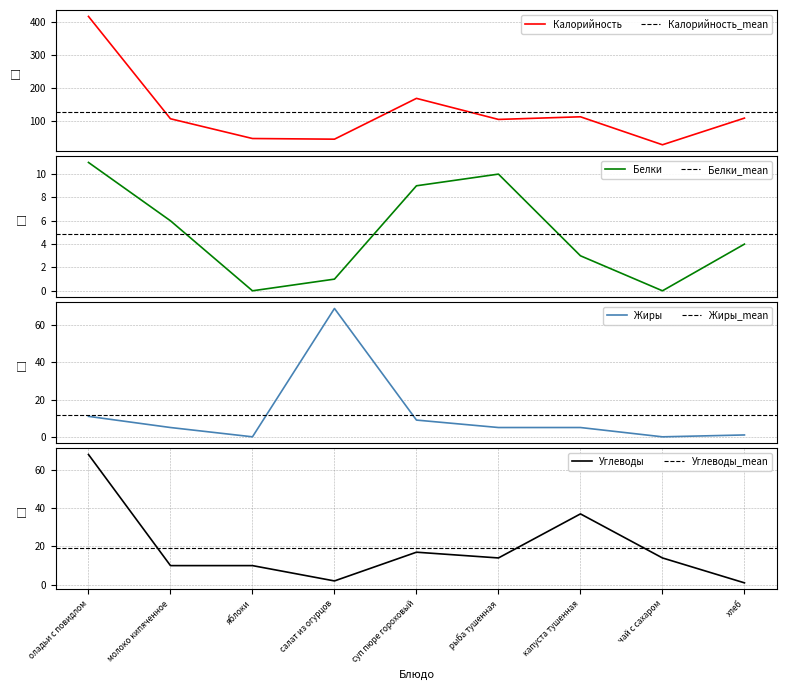

The value of Углеводы at чай с сахаром is 14. True or false?

True